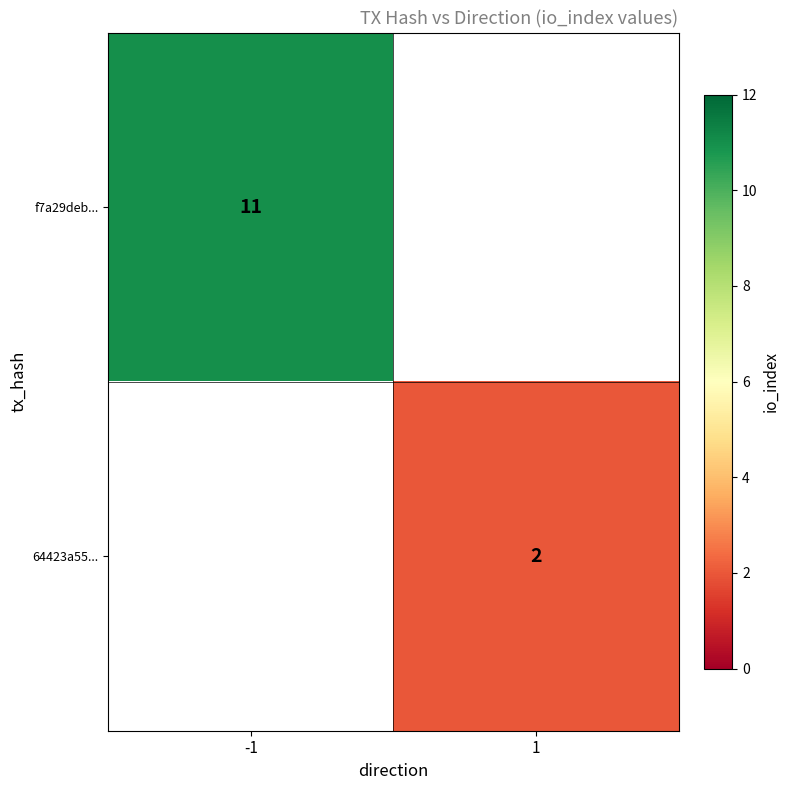

Is it true that f7a29deb... equals 16.7 at -1?

False